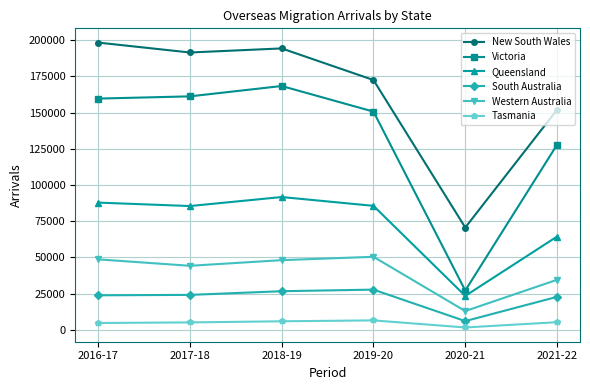

The value of Victoria at 2017-18 is 161166. True or false?

True